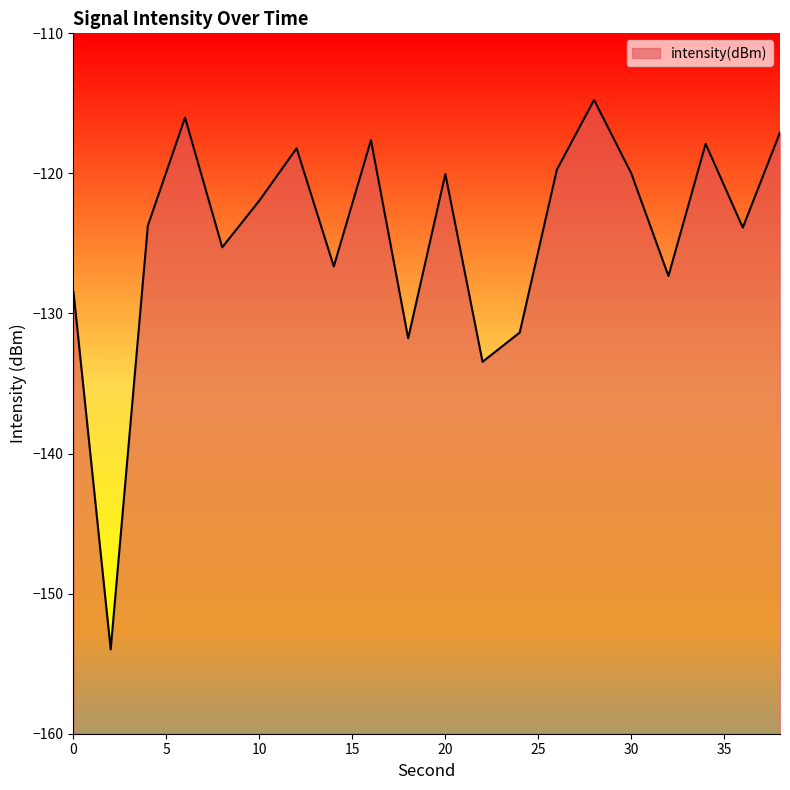

What is the minimum value shown in the chart?

-154.0